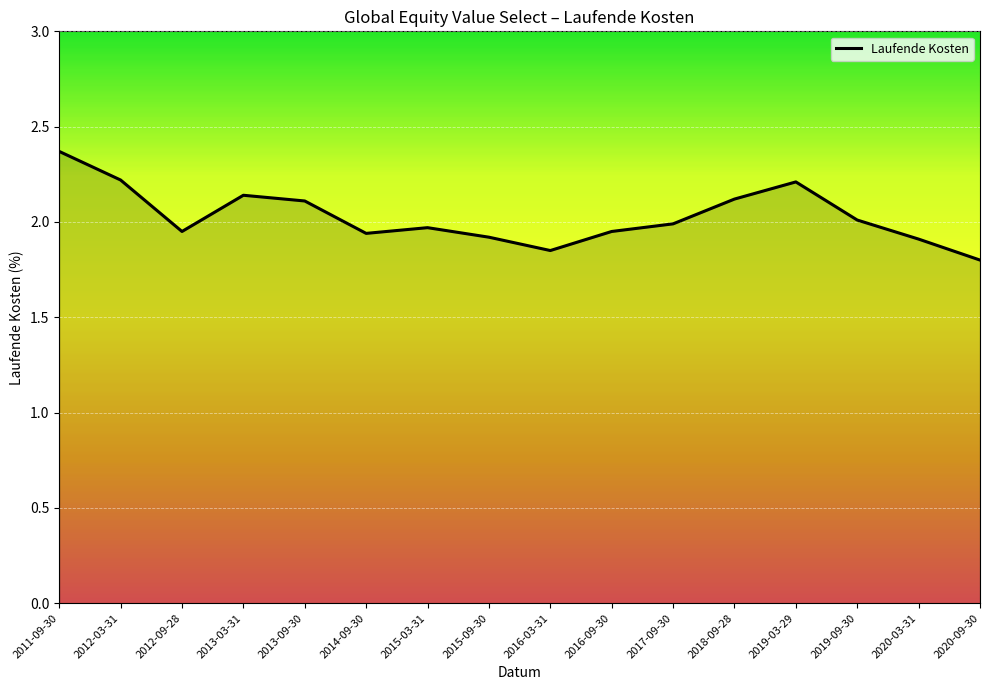

The chart shows a value of 1.9 at 2020-03-31. True or false?

True